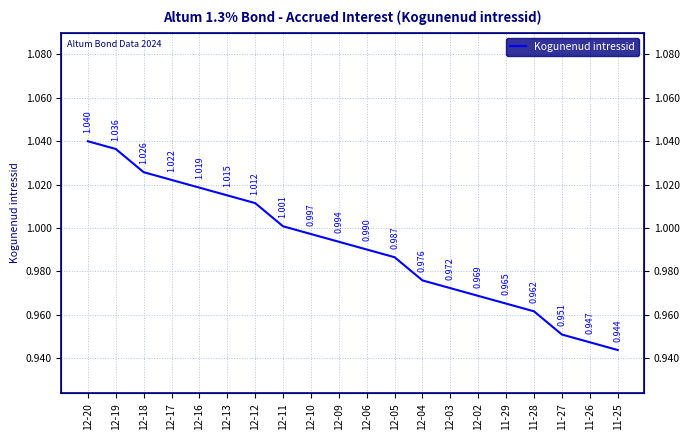

Reading right to left, transcribe all the data shown in this chart.

11-25=0.9	11-26=0.9	11-27=1.0	11-28=1.0	11-29=1.0	12-02=1.0	12-03=1.0	12-04=1.0	12-05=1.0	12-06=1.0	12-09=1.0	12-10=1.0	12-11=1.0	12-12=1.0	12-13=1.0	12-16=1.0	12-17=1.0	12-18=1.0	12-19=1.0	12-20=1.0